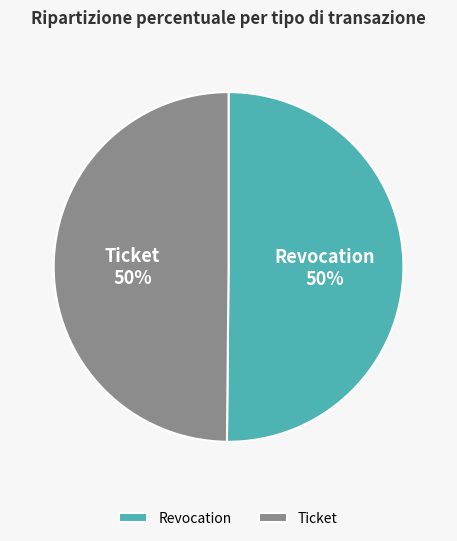

Is the sum of Ticket and Revocation greater than half?

Yes